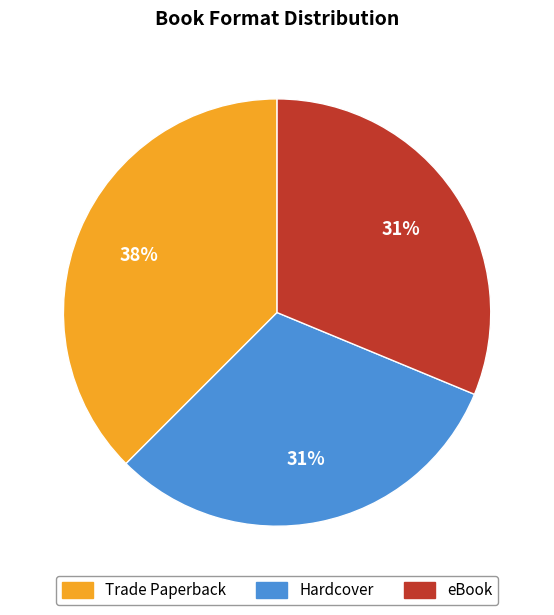

The eBook slice represents 31% of the pie. True or false?

True